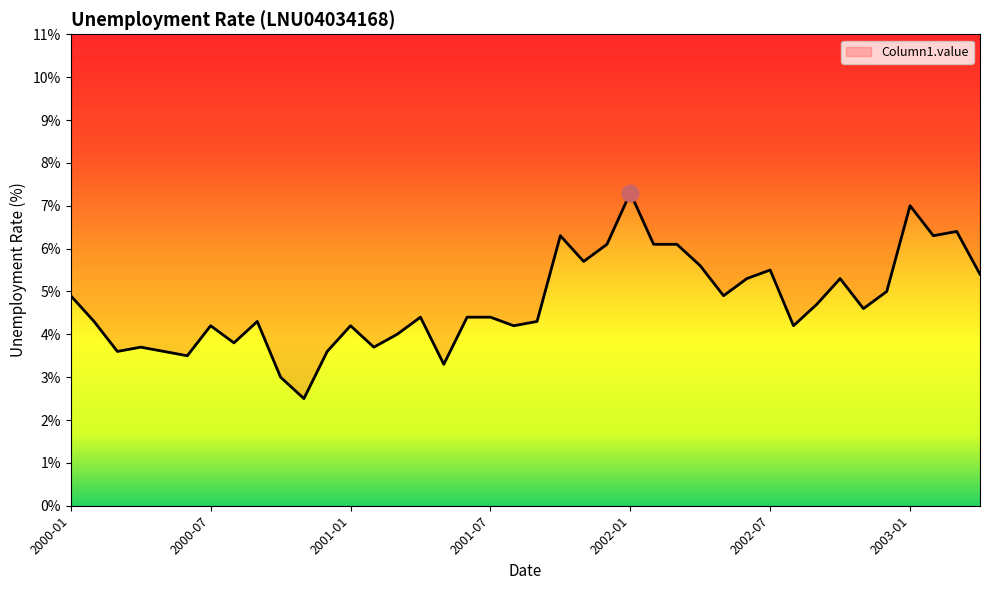

What position from the left is 2000-06?

6